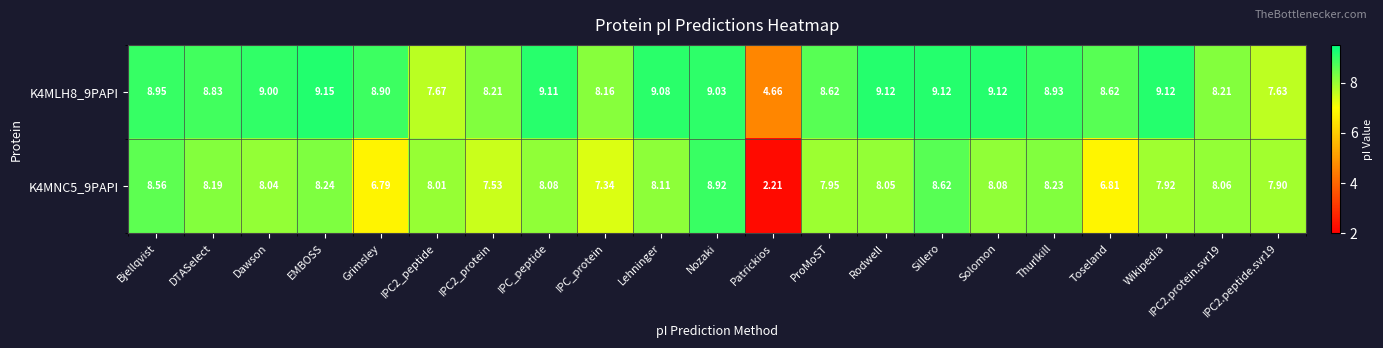

At how many categories does at least one series exceed 2?

21